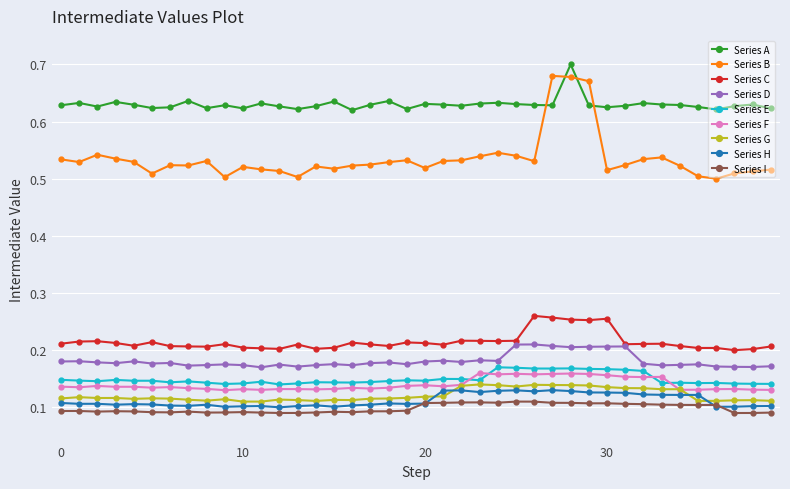

True or false: Series B has more than 0 points higher than both neighbors.

True